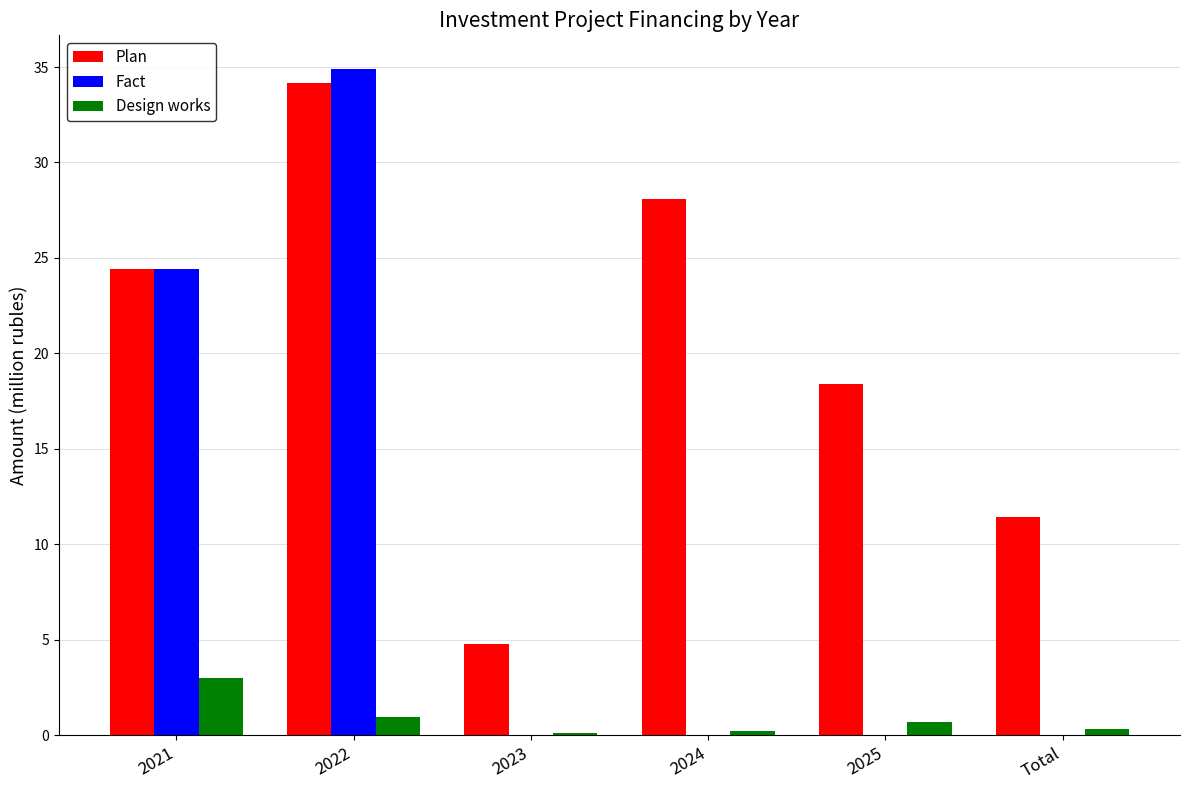

What is the sum of all Plan values?

121.3